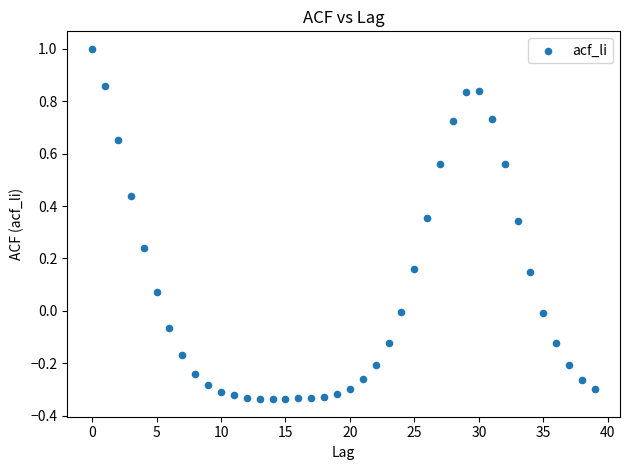

What is the range of Y values (max minus min)?

1.3